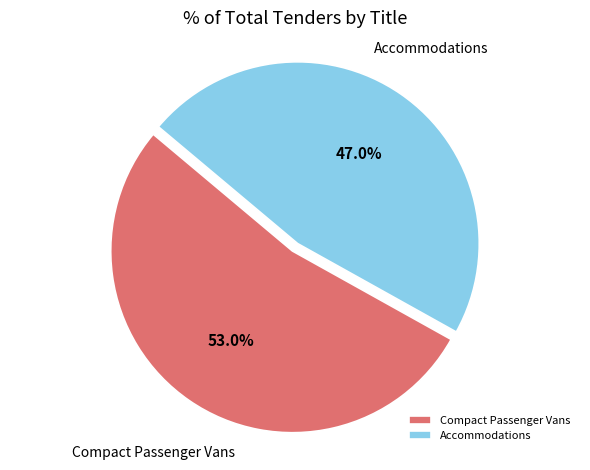

Which slice is the largest?

Compact Passenger Vans